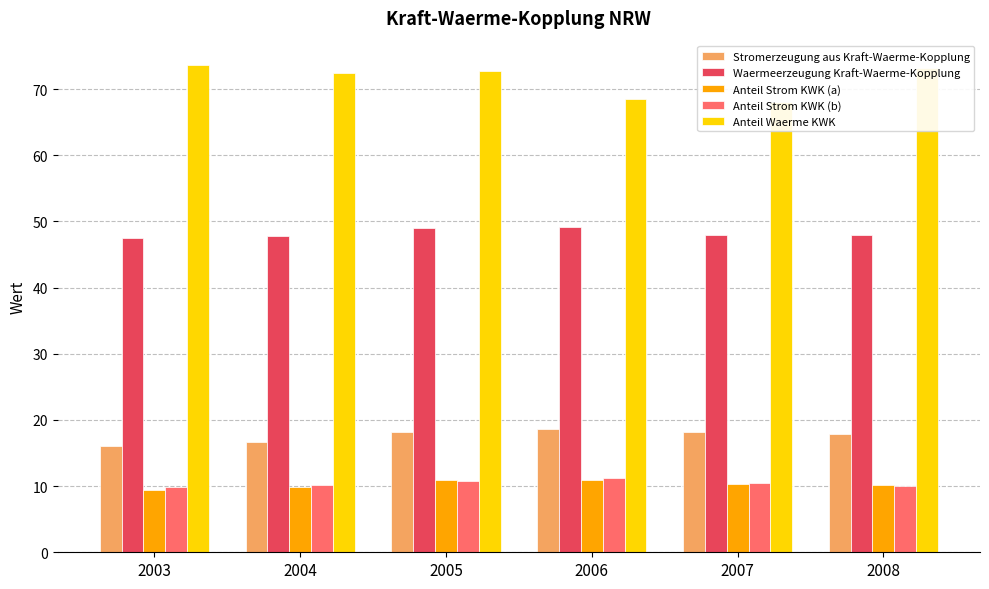

Which series has the largest range (max minus min)?

Anteil Waerme KWK